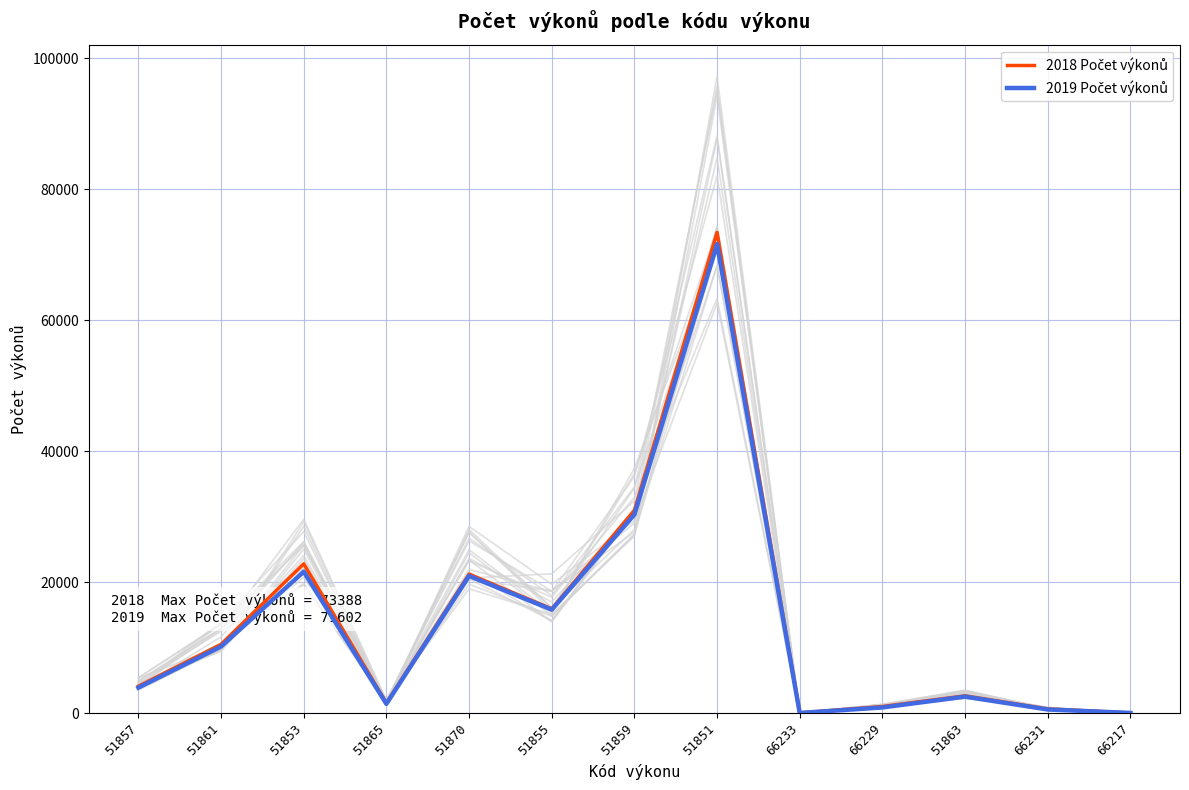

Which series has the largest total across all categories?

2018 Počet výkonů